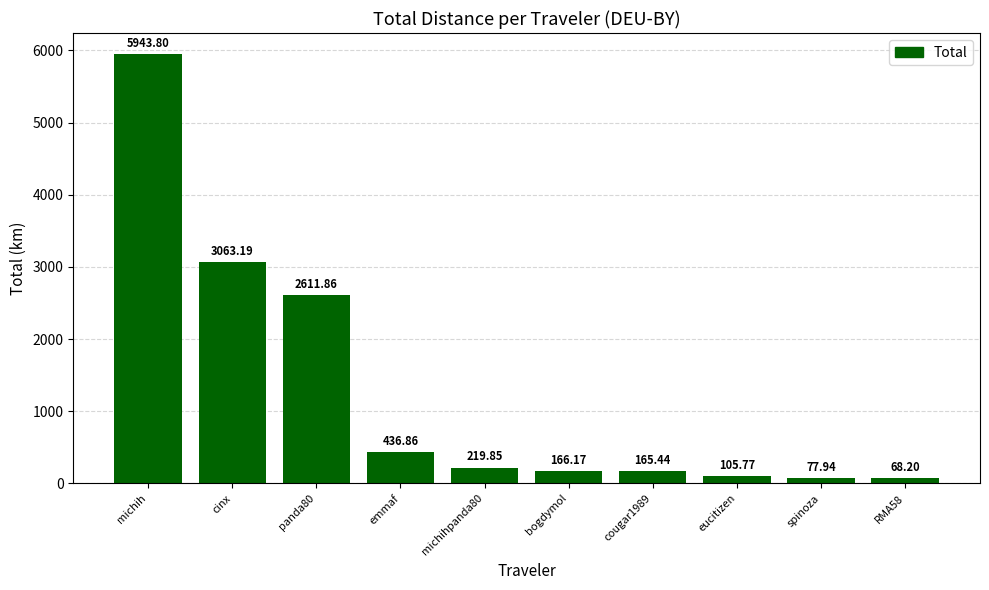

Between panda80 and RMA58, which is larger?

panda80